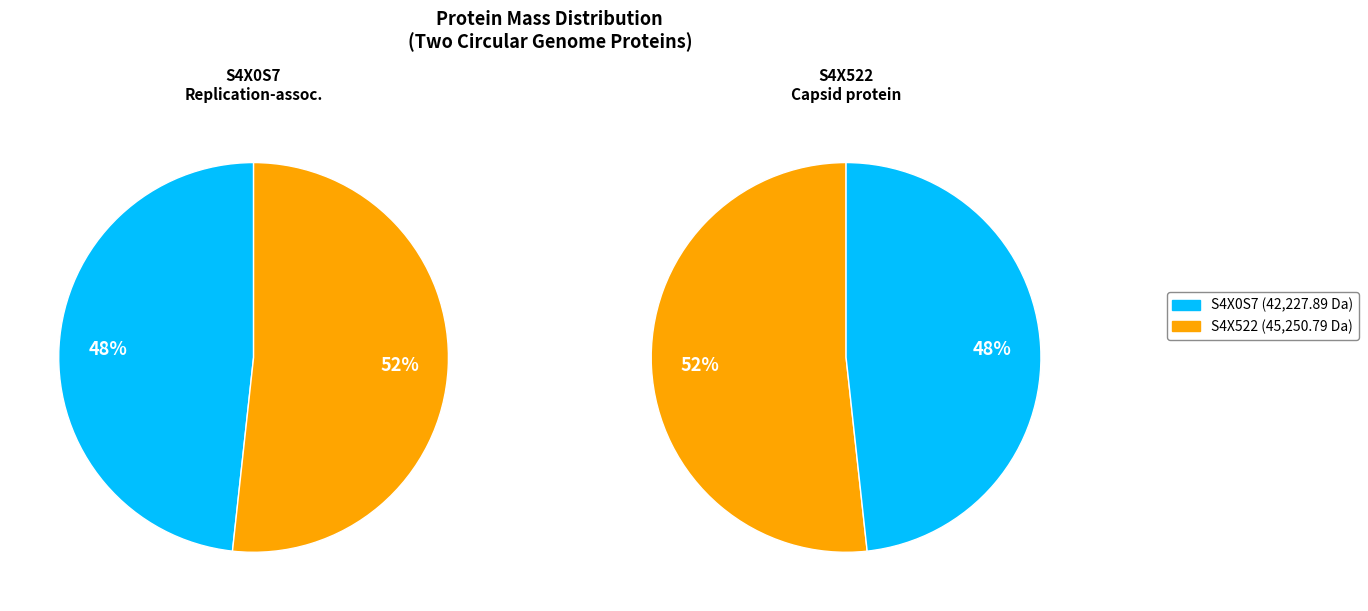

How many slices are in this pie chart?

2